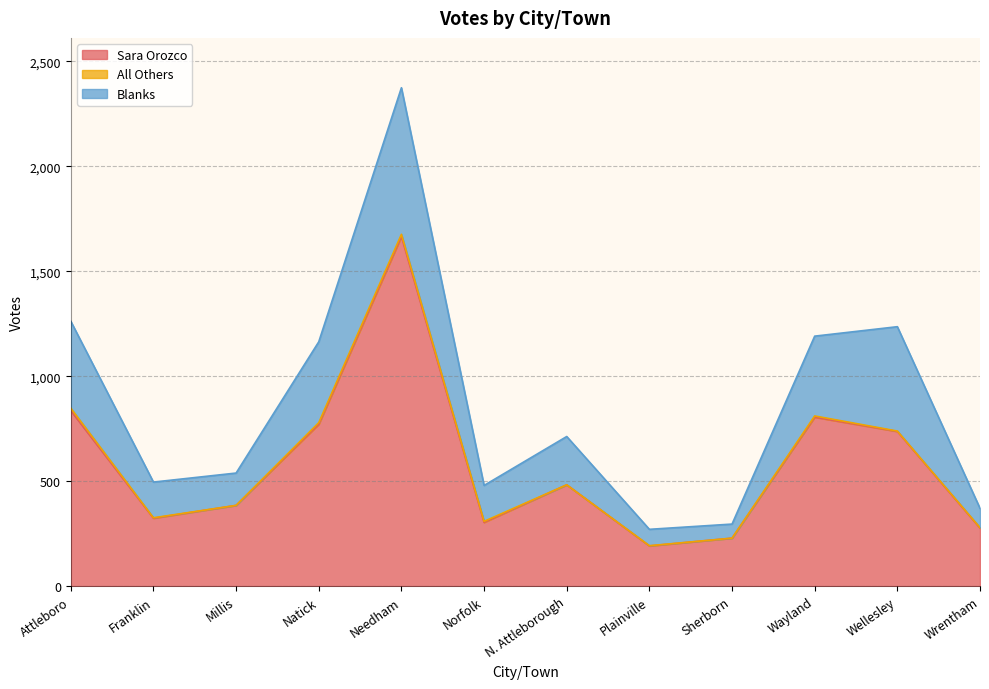

Does the chart display data point markers on the line(s)?

No